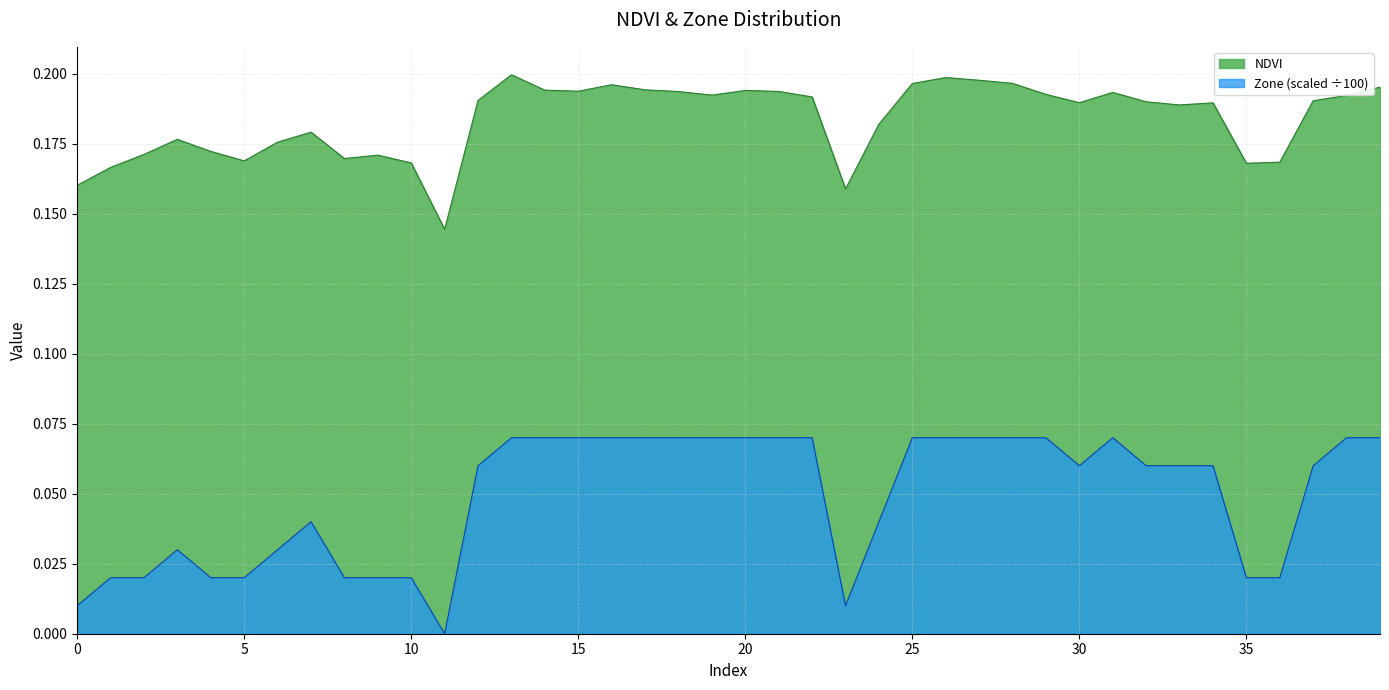

How many lines are shown in the chart?

2